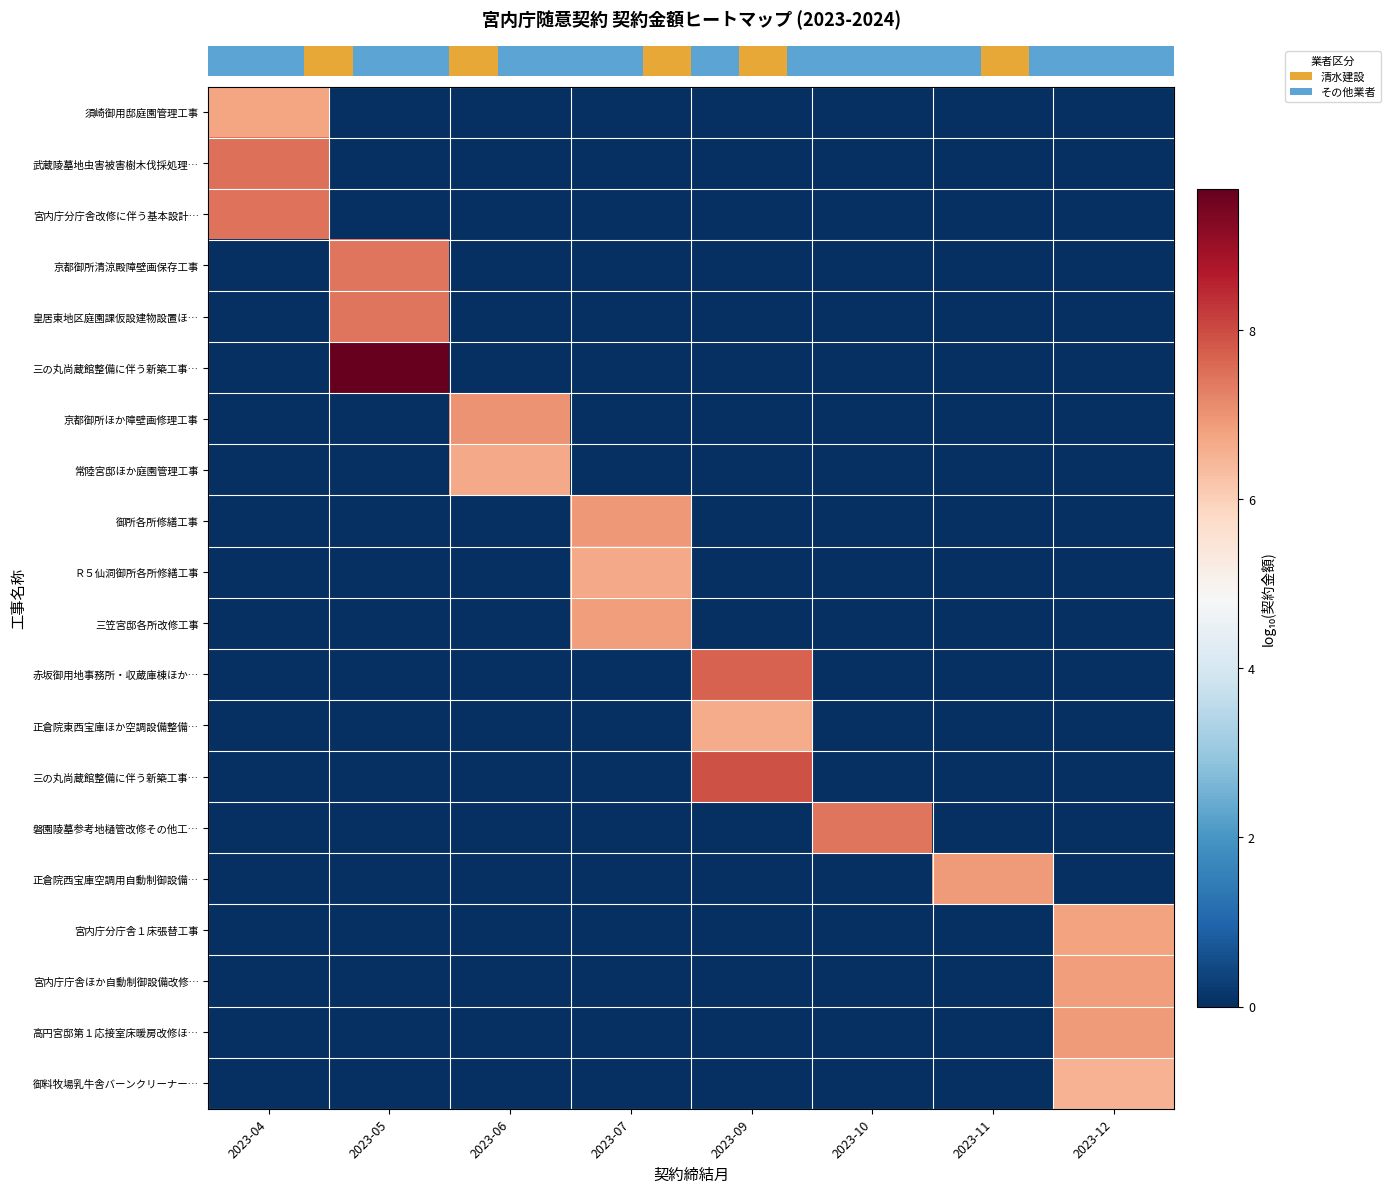

At which category is the sum across all series the highest?

2023-12